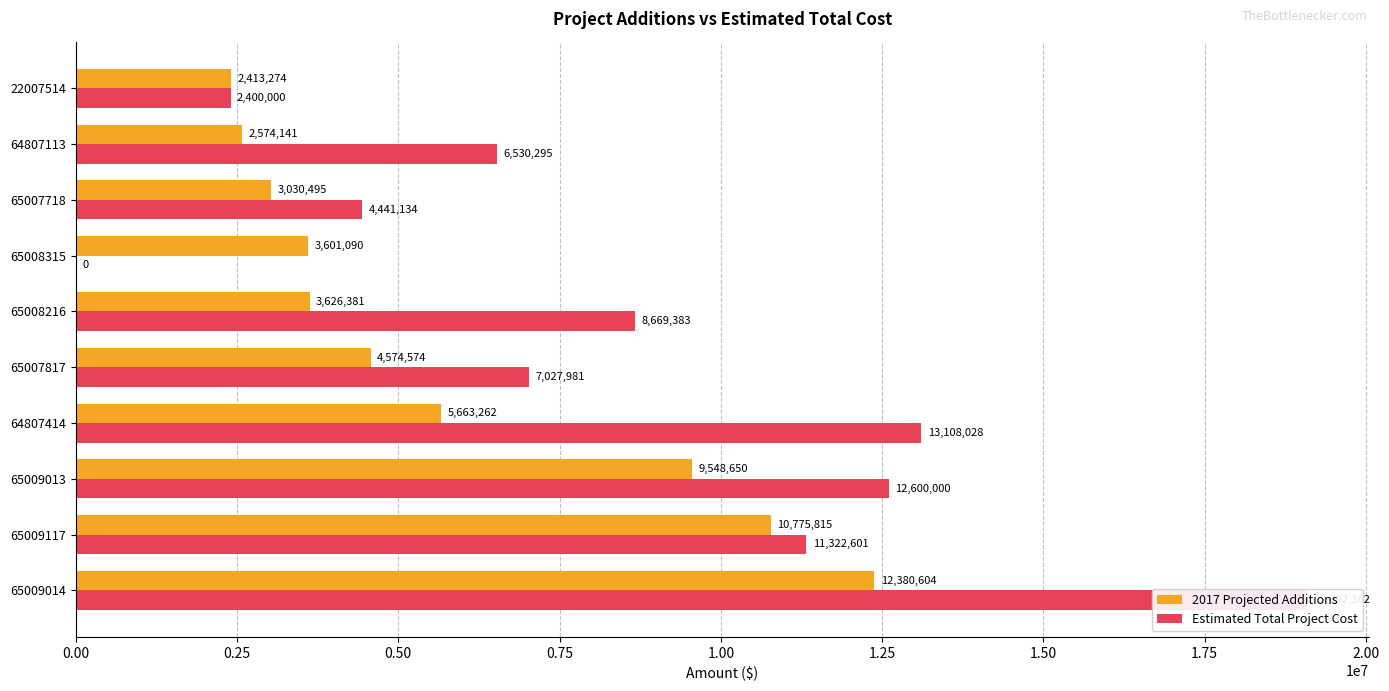

How many values in the Estimated Total Project Cost series exceed 8669383?

4